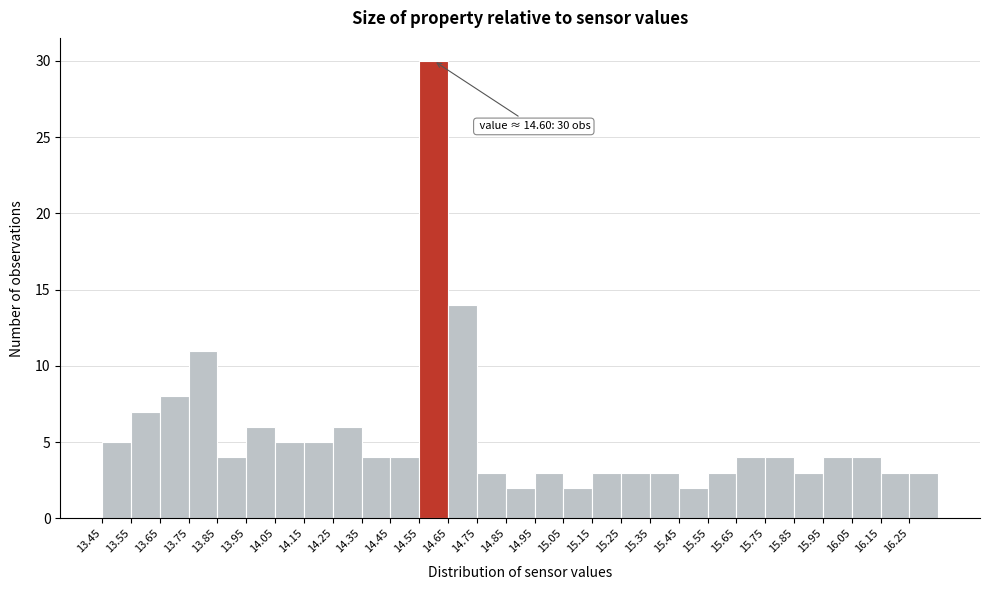

Over which range of the x-axis is the bar tallest?

14.55 to 14.65